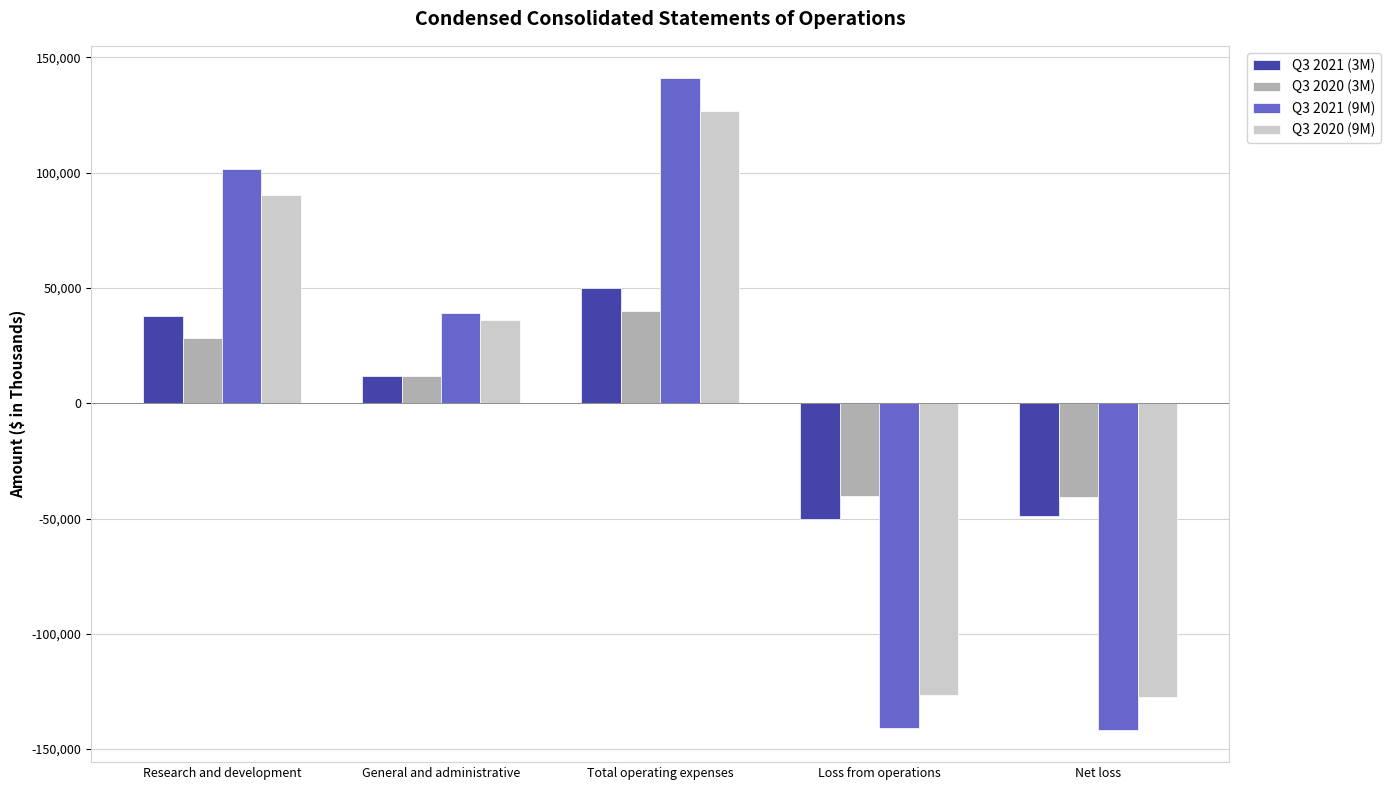

How many positive values does the Q3 2020 (9M) series have?

3